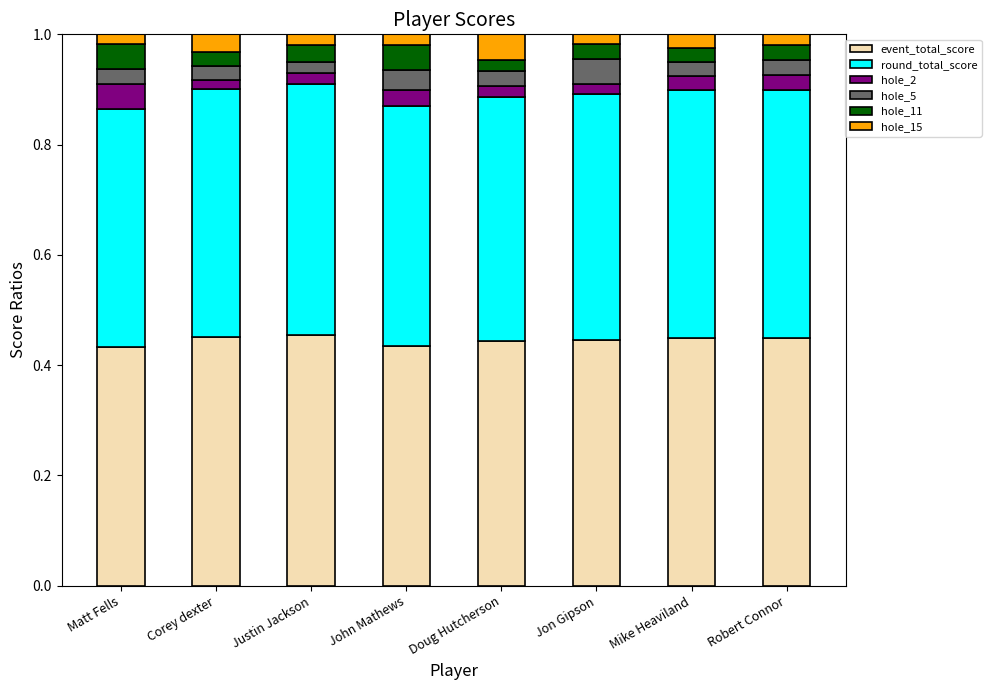

The event_total_score series shows 0.2 at Mike Heaviland. True or false?

False